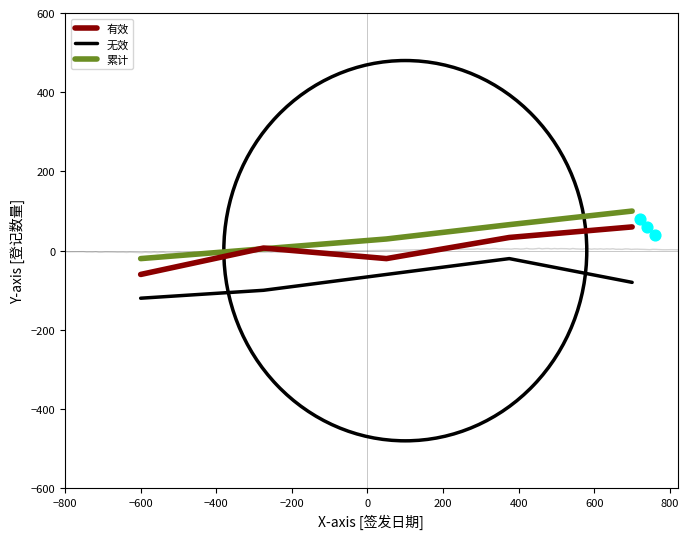

Which series has the widest spread of Y values?

有效